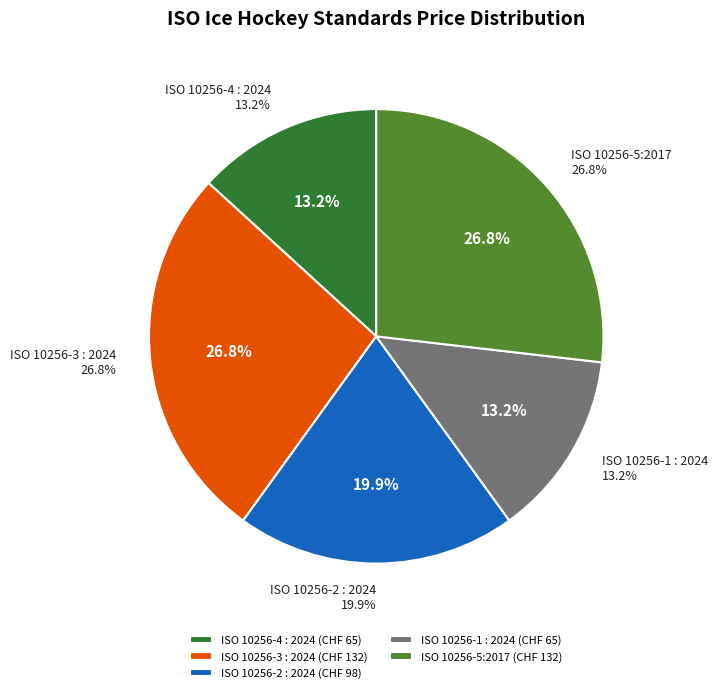

Between ISO 10256-2 : 2024 and ISO 10256-5:2017, which is larger?

ISO 10256-5:2017